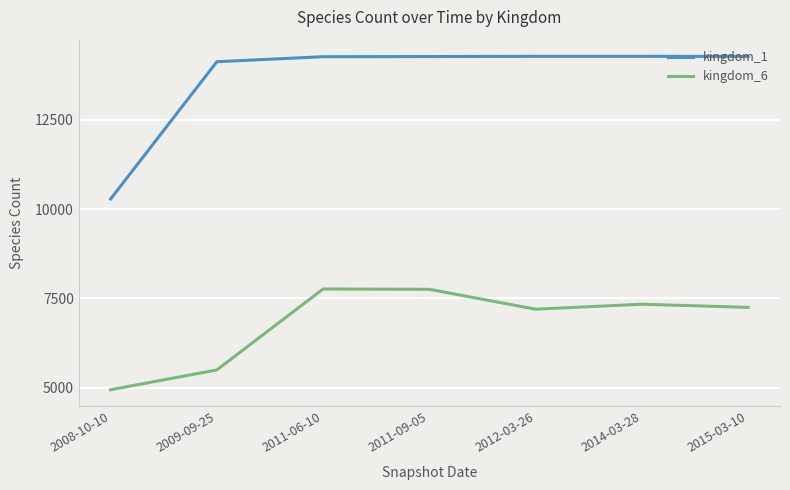

What is the lowest value of the kingdom_6 series?

4947